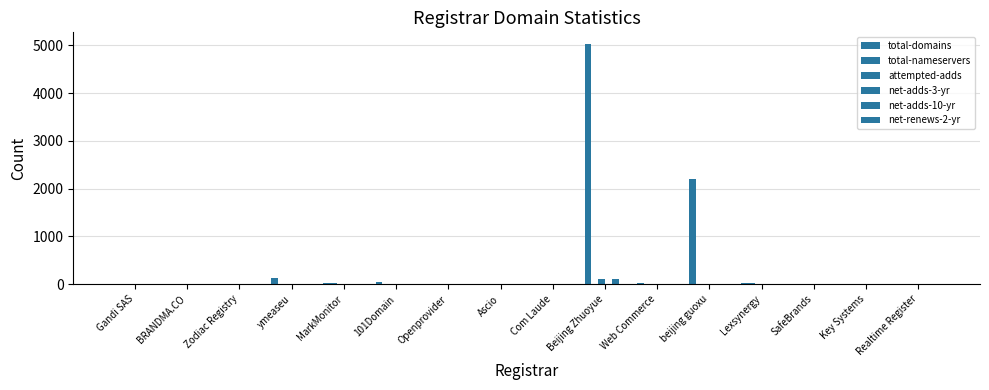

What is the label of the 14th bar from the left?

SafeBrands